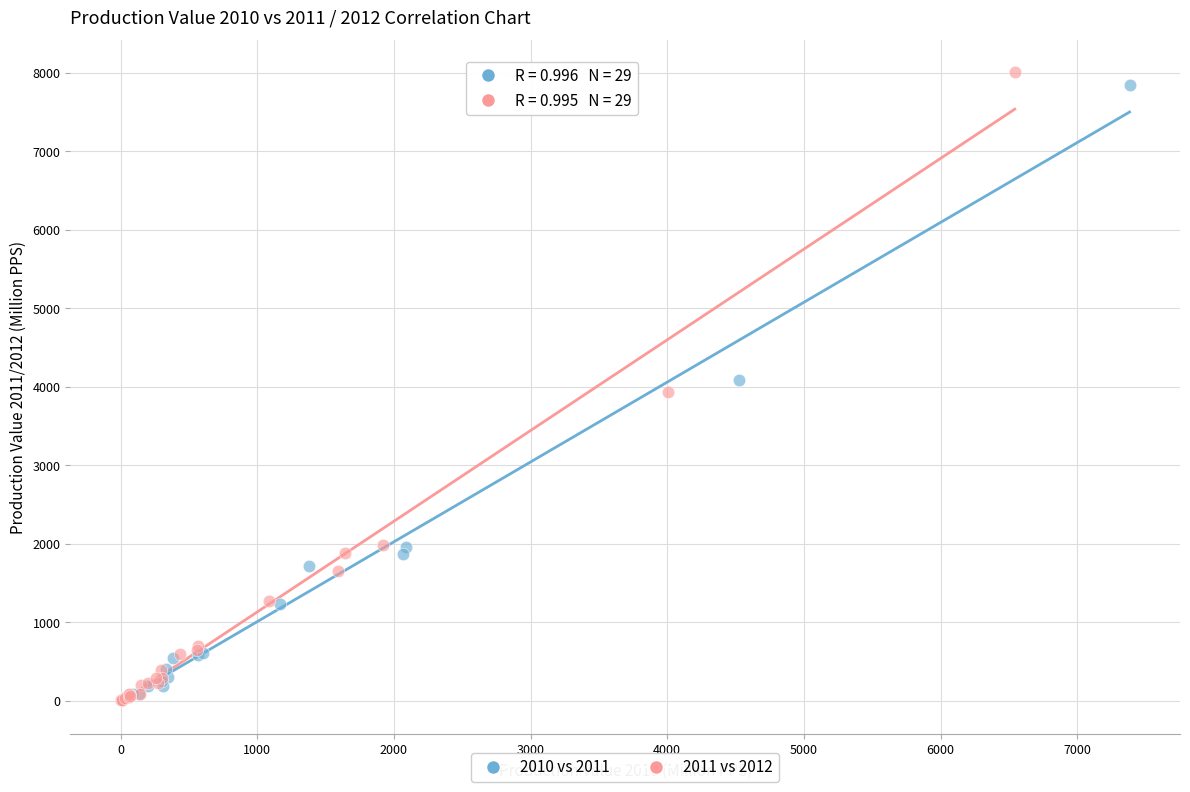

Which series has the largest Y range (max minus min)?

2011 vs 2012